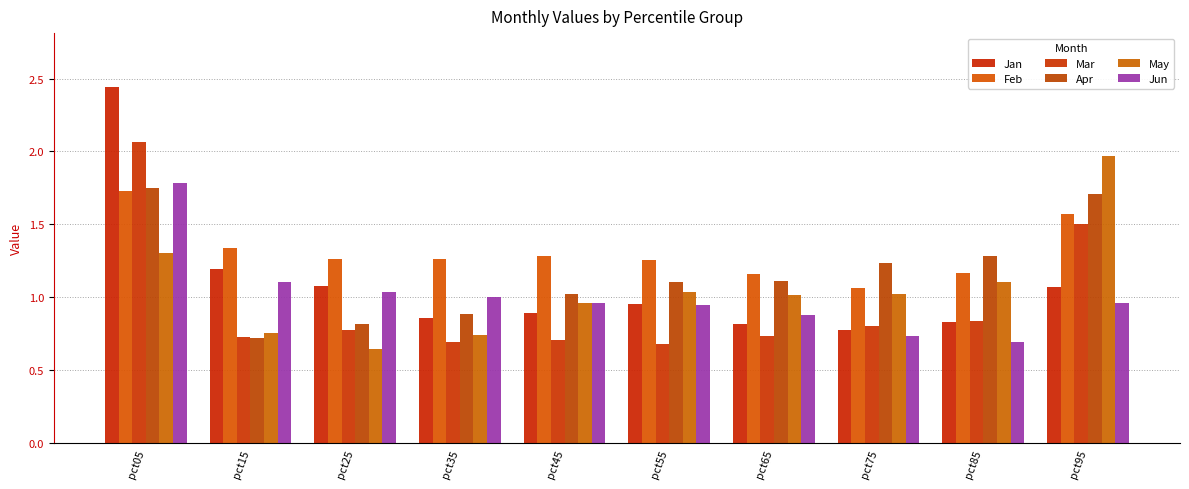

Reading right to left, list all the values displayed in this chart.

Jan: 1.1	0.8	0.8	0.8	1.0	0.9	0.9	1.1	1.2	2.4
Feb: 1.6	1.2	1.1	1.2	1.3	1.3	1.3	1.3	1.3	1.7
Mar: 1.5	0.8	0.8	0.7	0.7	0.7	0.7	0.8	0.7	2.1
Apr: 1.7	1.3	1.2	1.1	1.1	1.0	0.9	0.8	0.7	1.8
May: 2.0	1.1	1.0	1.0	1.0	1.0	0.7	0.6	0.8	1.3
Jun: 1.0	0.7	0.7	0.9	0.9	1.0	1.0	1.0	1.1	1.8